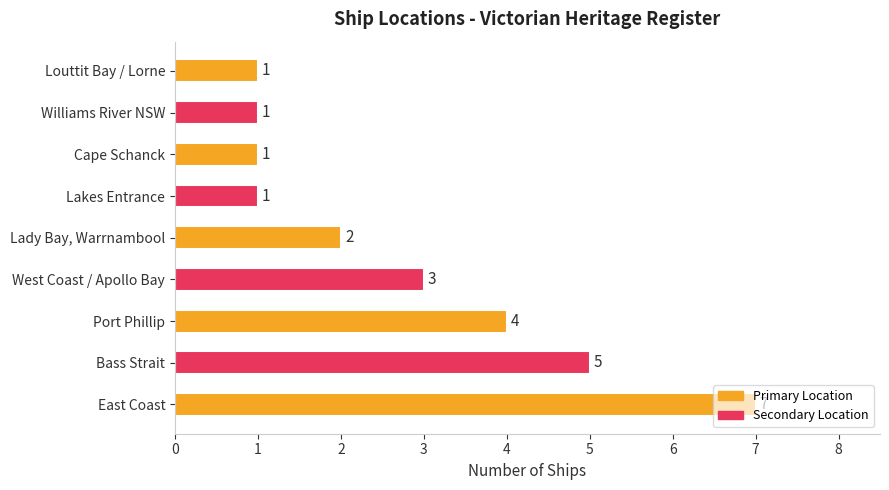

What is the ratio of the value at Port Phillip to the value at Louttit Bay / Lorne?

4.0